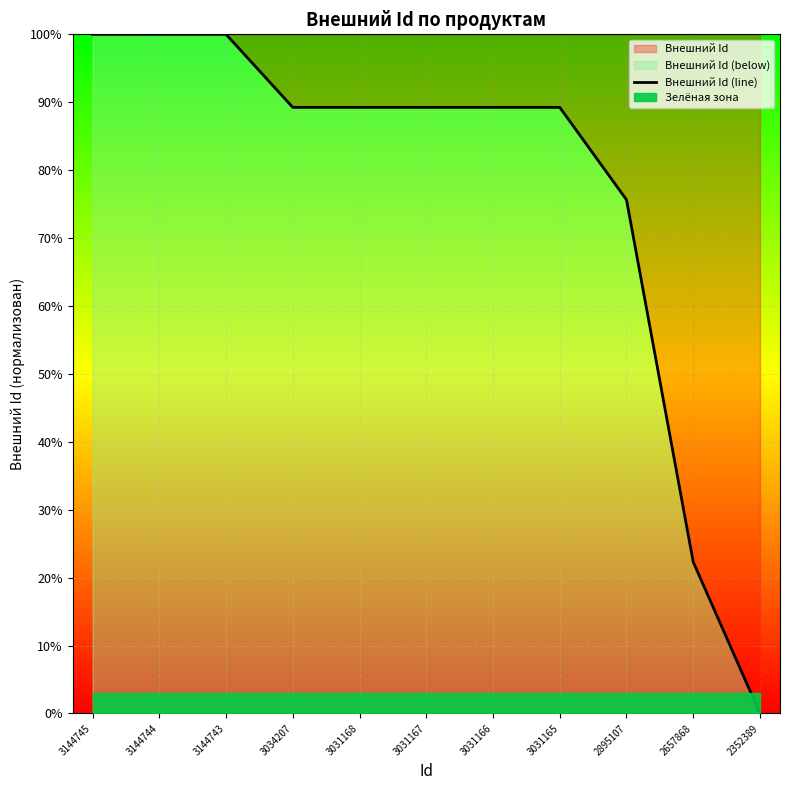

List the labels in order of value, smallest first.

2352389, 2657868, 2895107, 3031165, 3031166, 3031167, 3031168, 3034207, 3144743, 3144745, 3144744